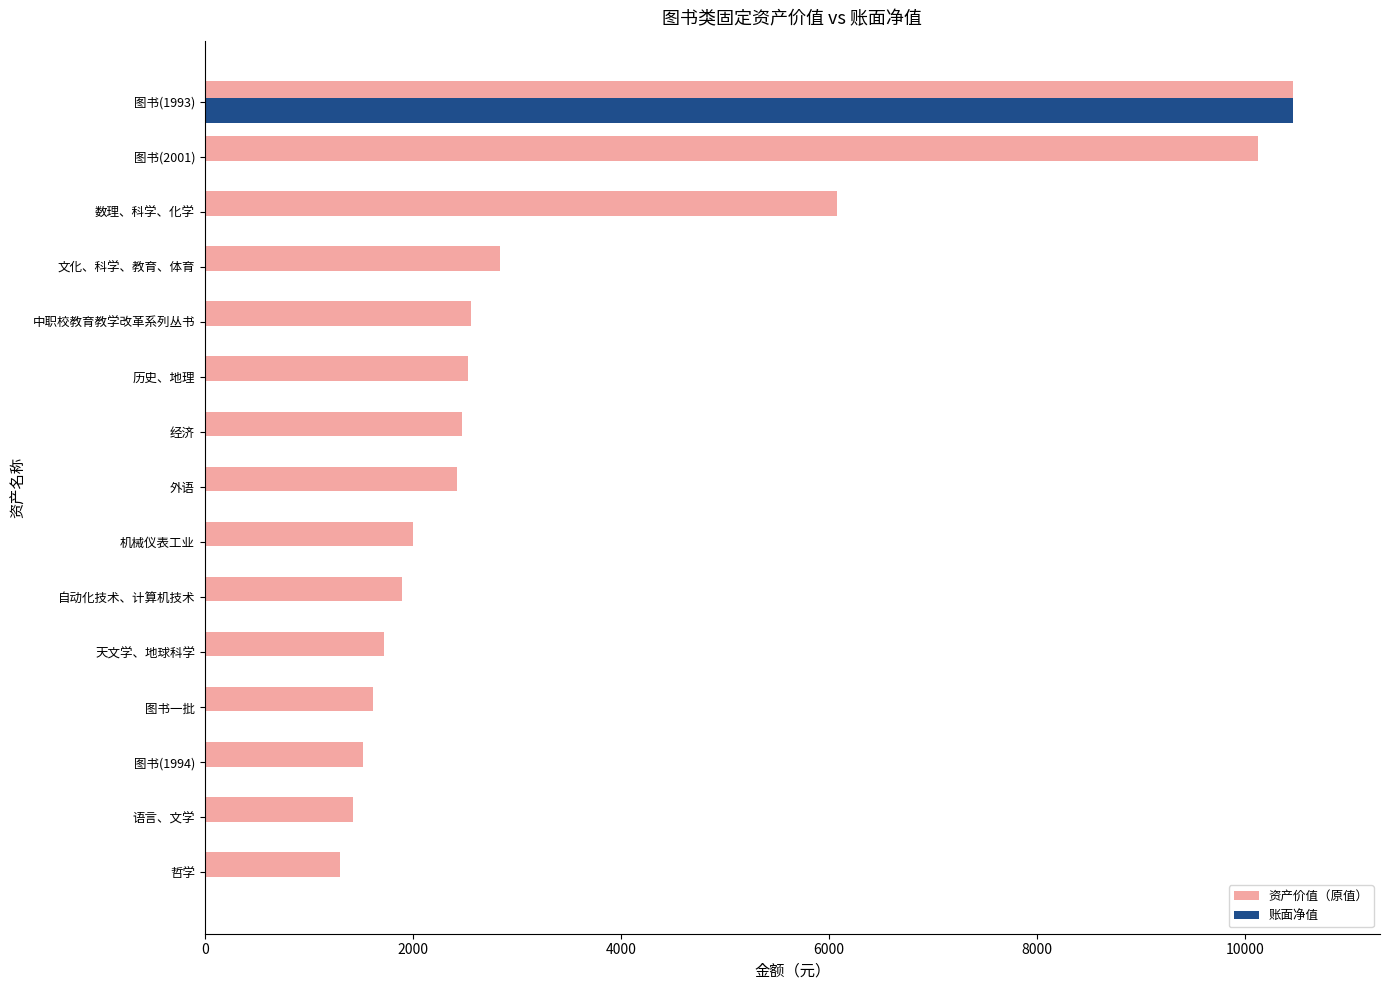

Where is 资产价值（原值） nearest to the value 5878?

数理、科学、化学